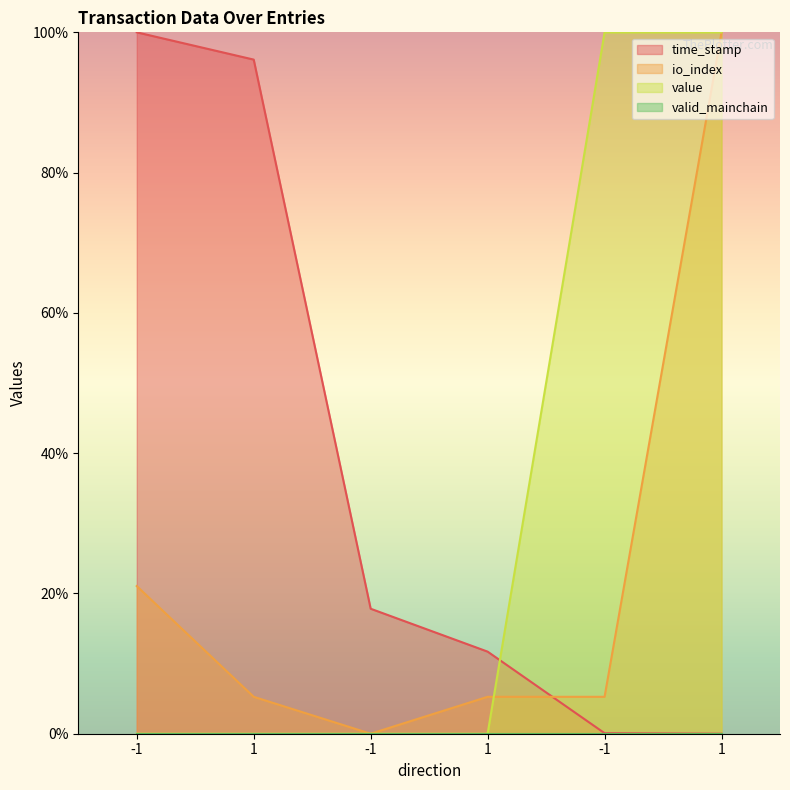

The value series shows -61.1 at -1. True or false?

False